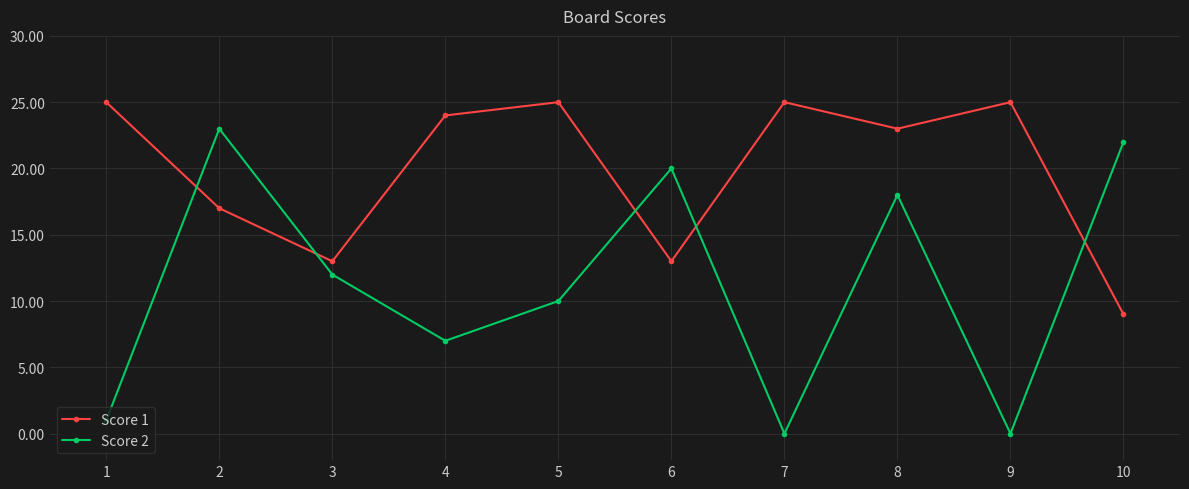

True or false: Score 1 has more than 2 interior local peaks.

True